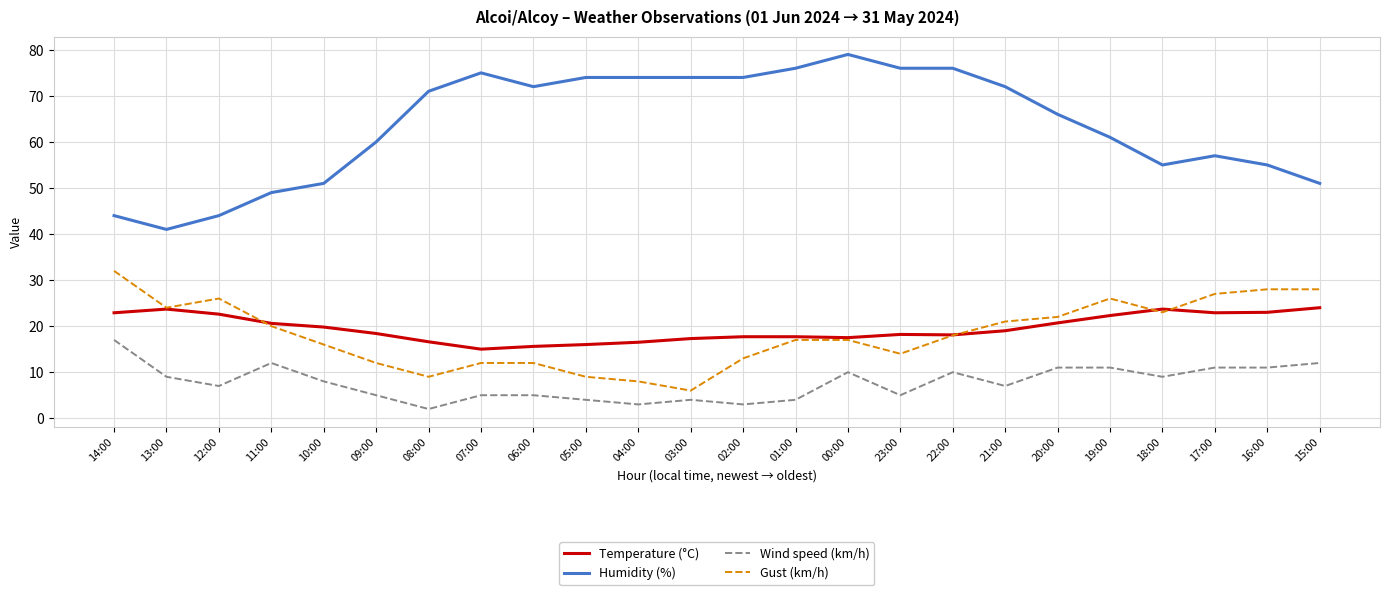

Which category has the highest value across all series?

00:00